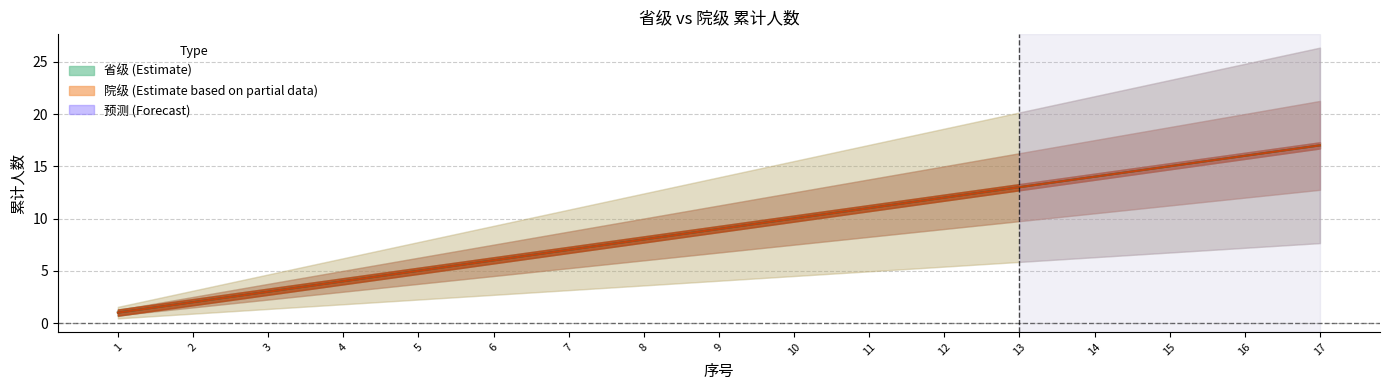

True or false: 省级 (Estimate) and 院级 (Estimate based on partial data) cross at least once.

False